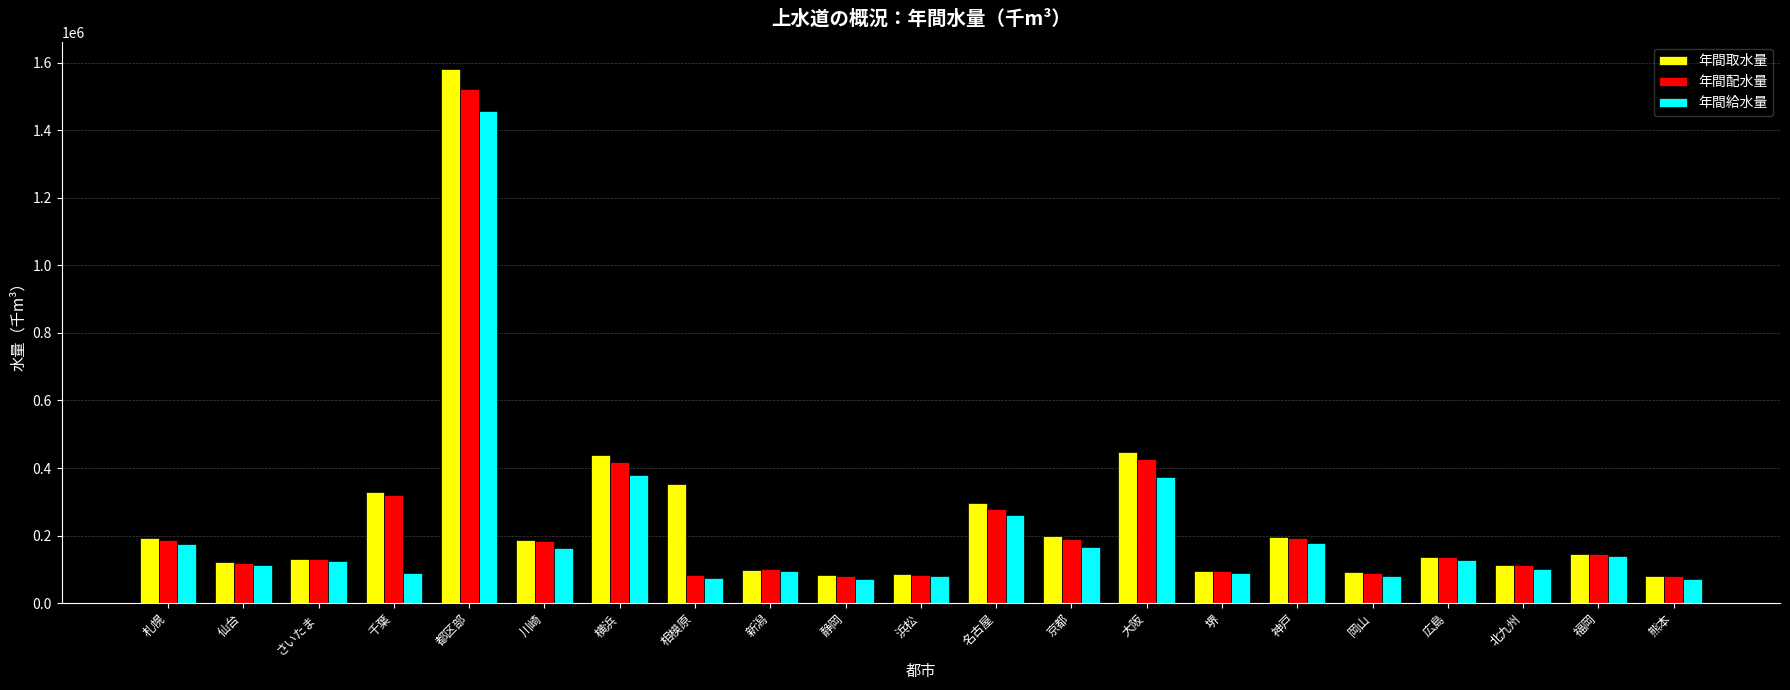

The 年間配水量 series shows 321424 at 千葉. True or false?

True